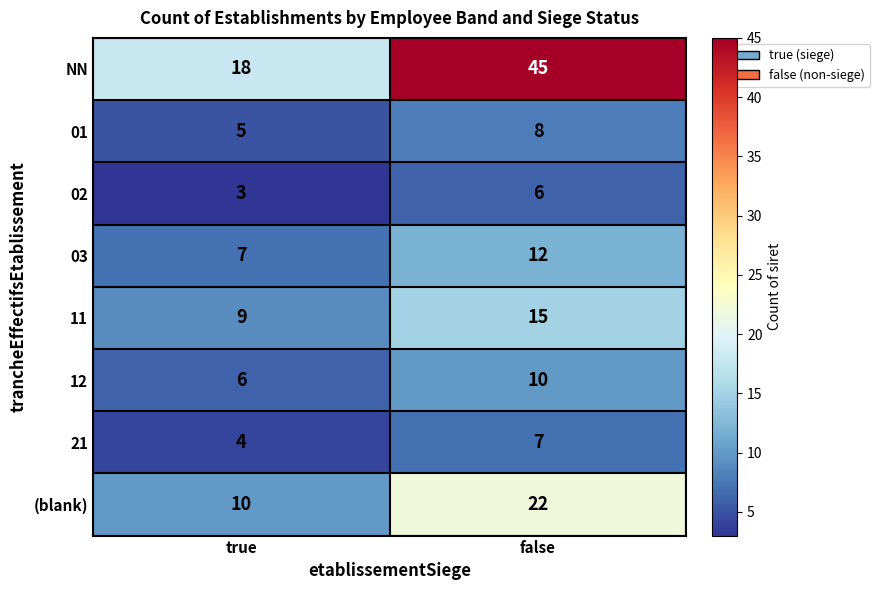

Which label corresponds to the largest value in the chart?

false